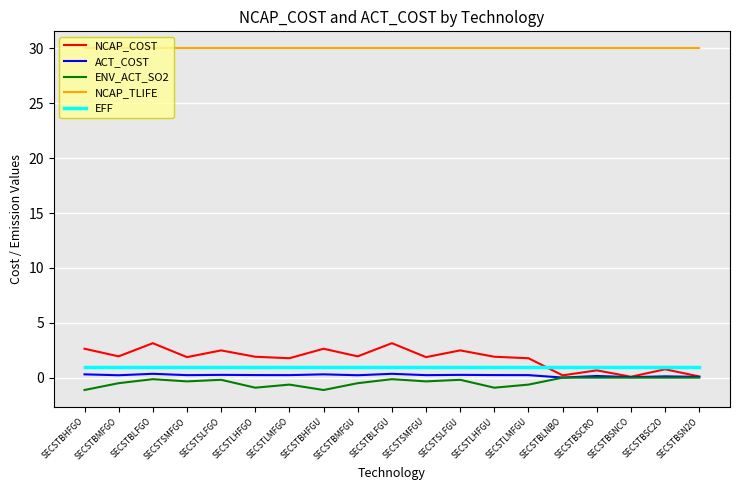

The value of NCAP_TLIFE at SECSTLHFGU is 49.2. True or false?

False